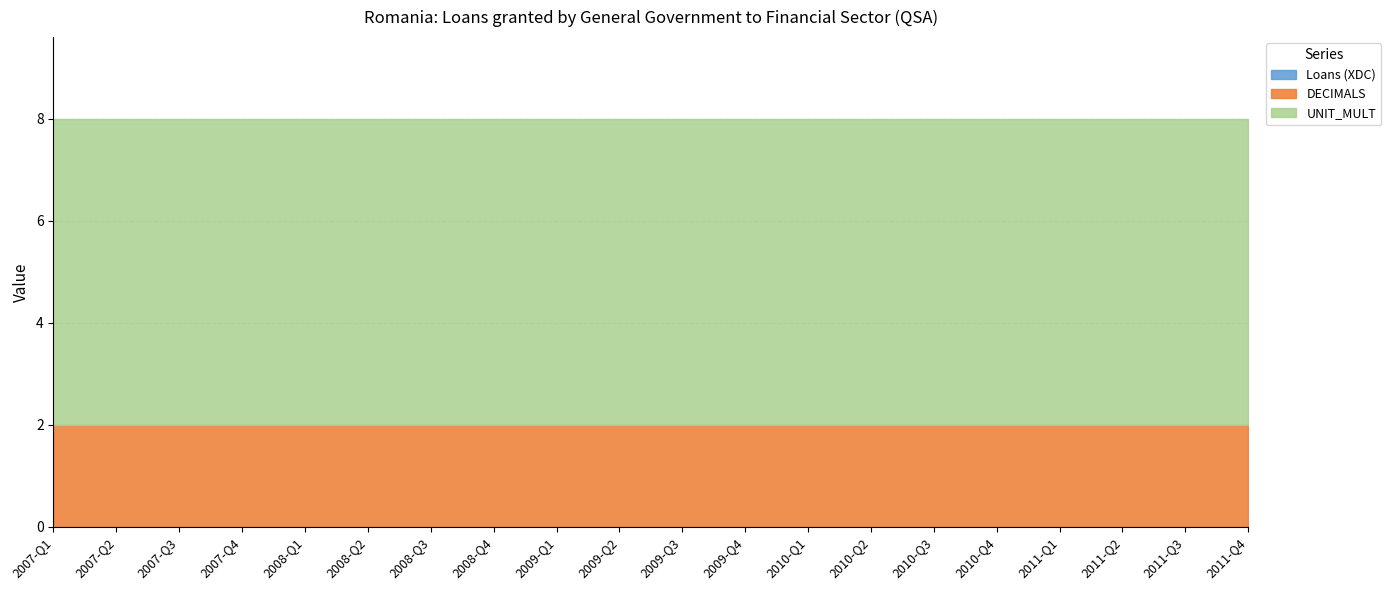

Is the value of UNIT_MULT at 2007-Q2 greater than the value of DECIMALS at 2010-Q1?

Yes